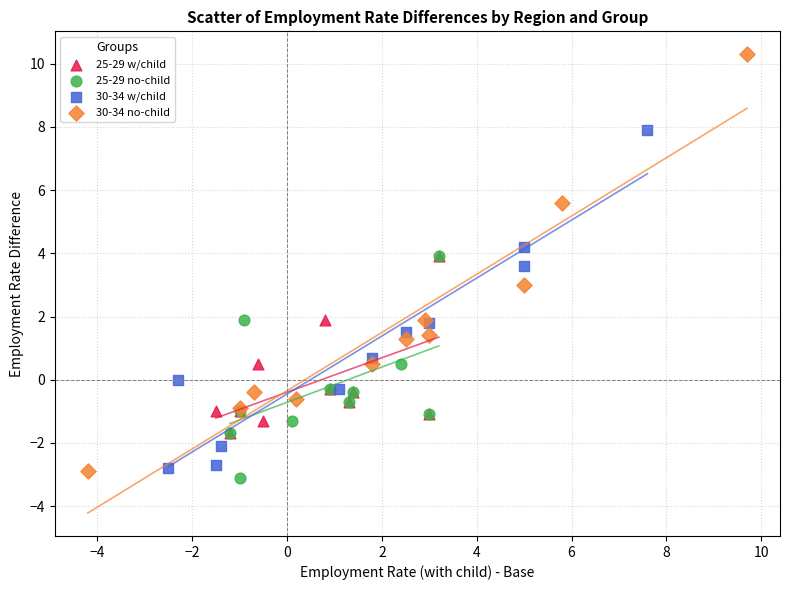

Which series reaches the maximum Y coordinate?

30-34 no-child